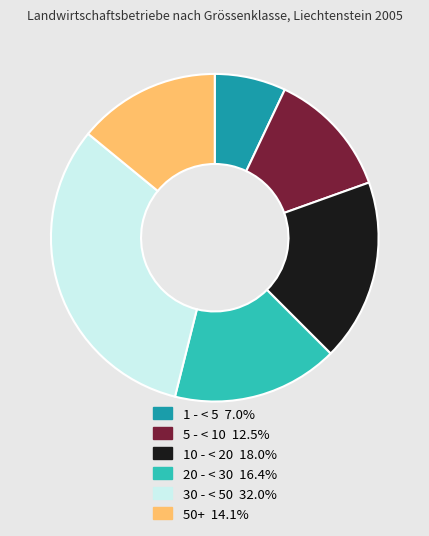

What is the ratio of the value at 30 - < 50 to the value at 20 - < 30?

2.0